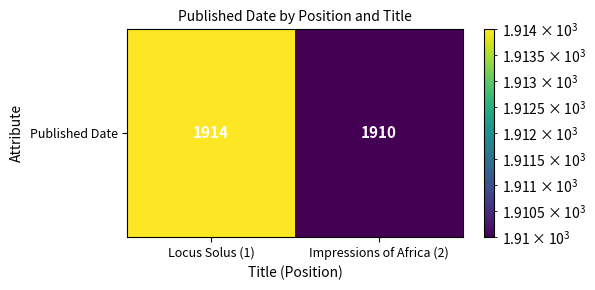

What is the maximum value shown in the chart?

1914